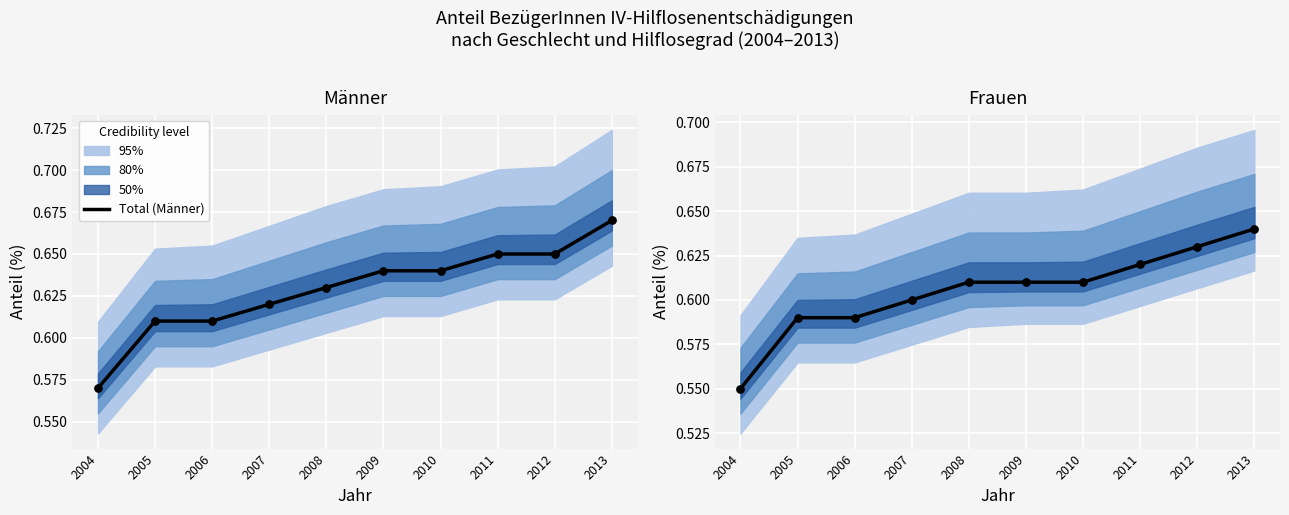

Which series reaches the minimum Y coordinate?

Total (Frauen)